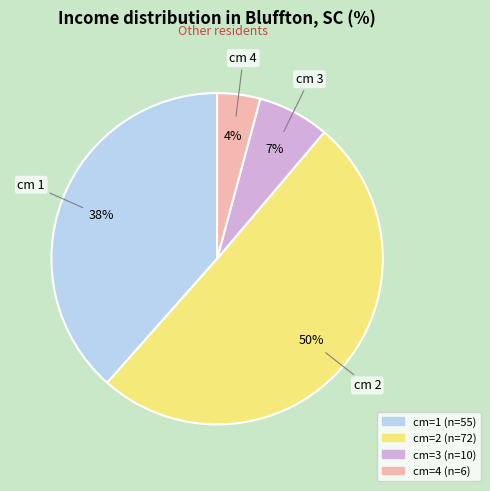

Is there any slice that represents more than half of the pie?

Yes